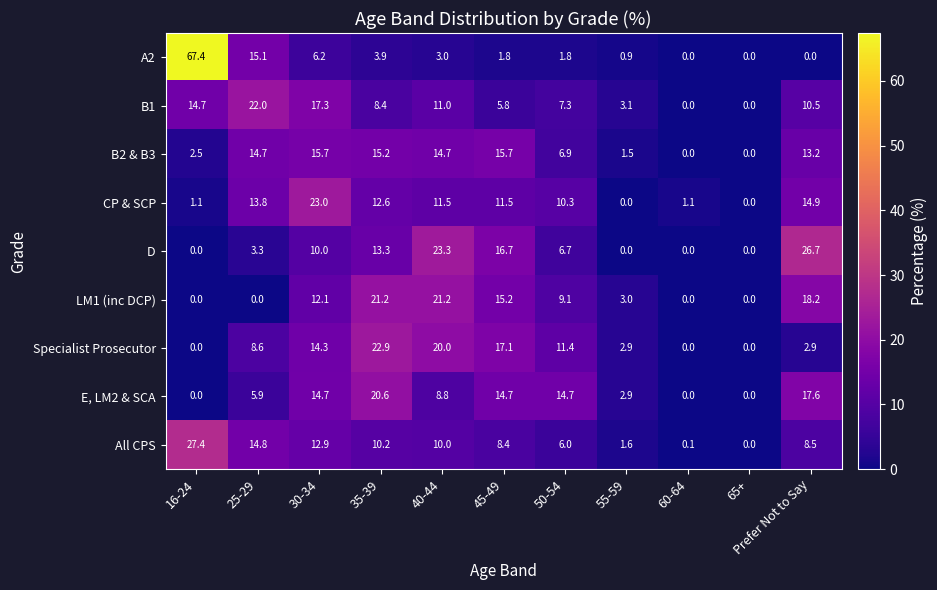

The B2 & B3 series shows 2.5 at 16-24. True or false?

True